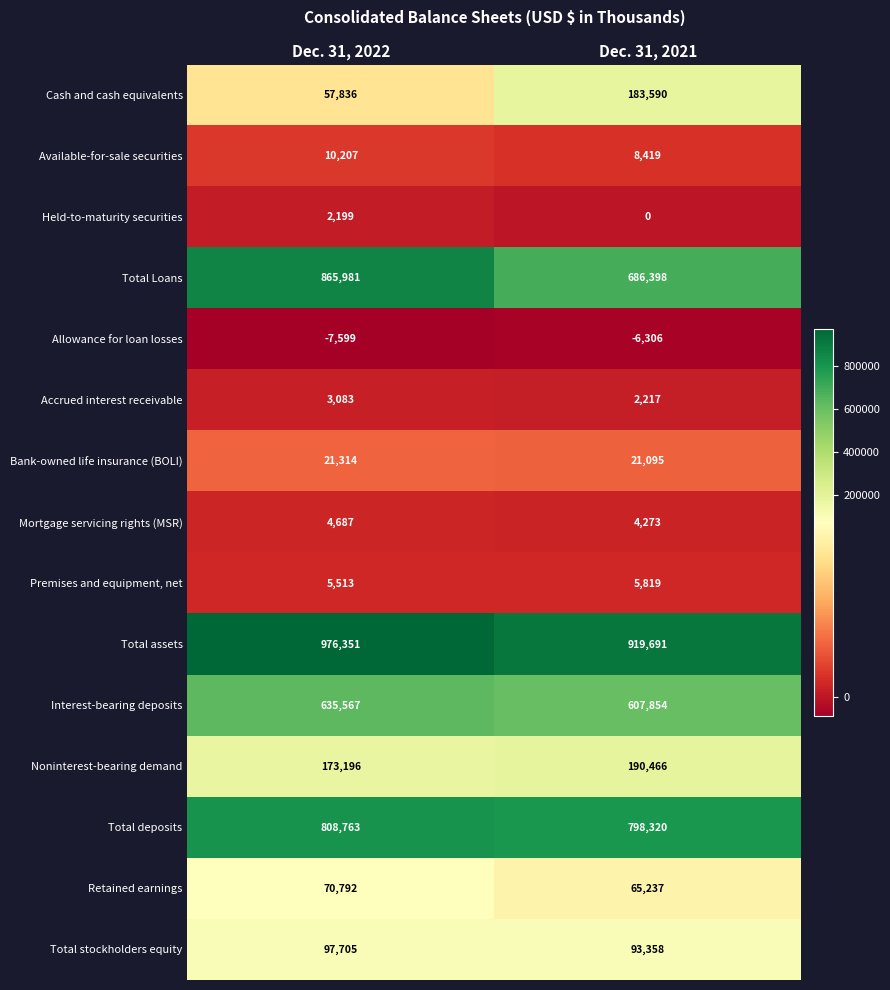

At which category is the sum across all series the highest?

Dec. 31, 2022